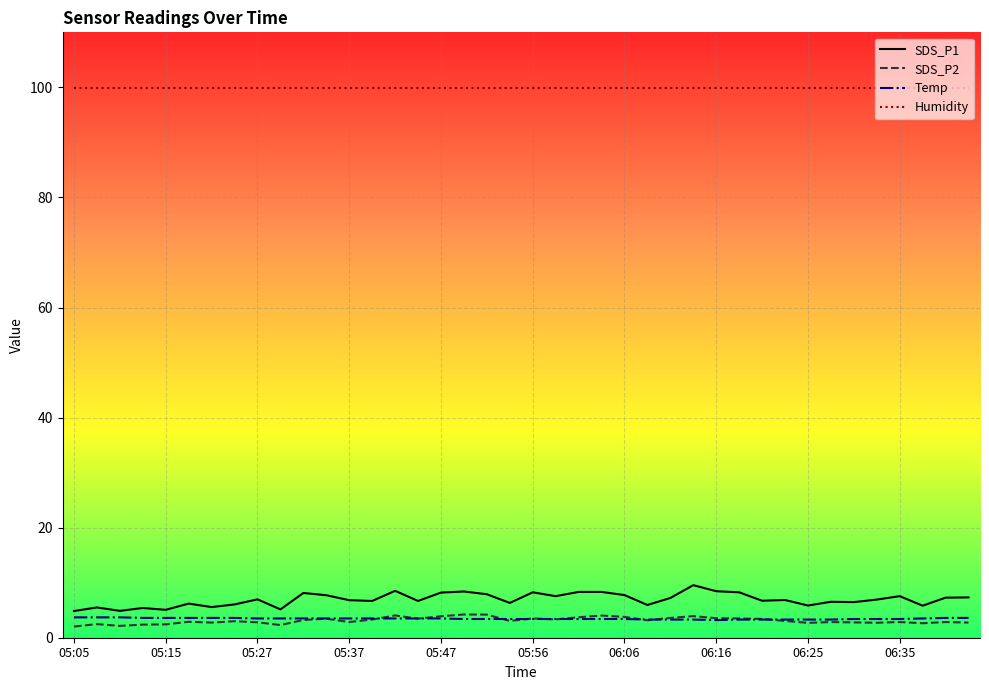

What are all the series names shown in the legend?

SDS_P1, SDS_P2, Temp, Humidity